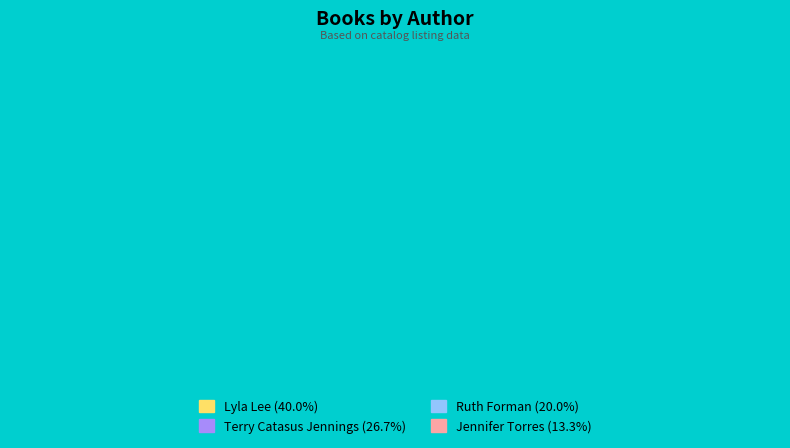

Which category has the smallest portion of the pie?

Jennifer Torres (174368950)